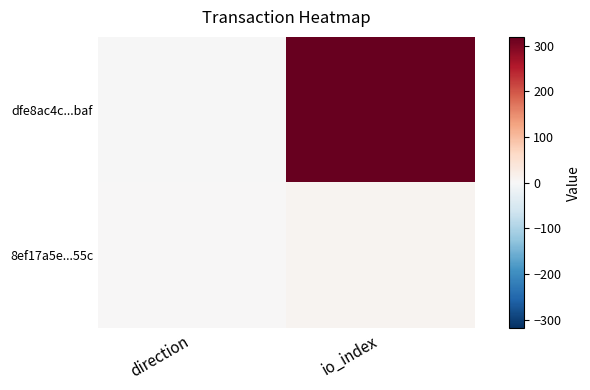

Rank the series by their average value, from highest to lowest.

dfe8ac4c...baf, 8ef17a5e...55c